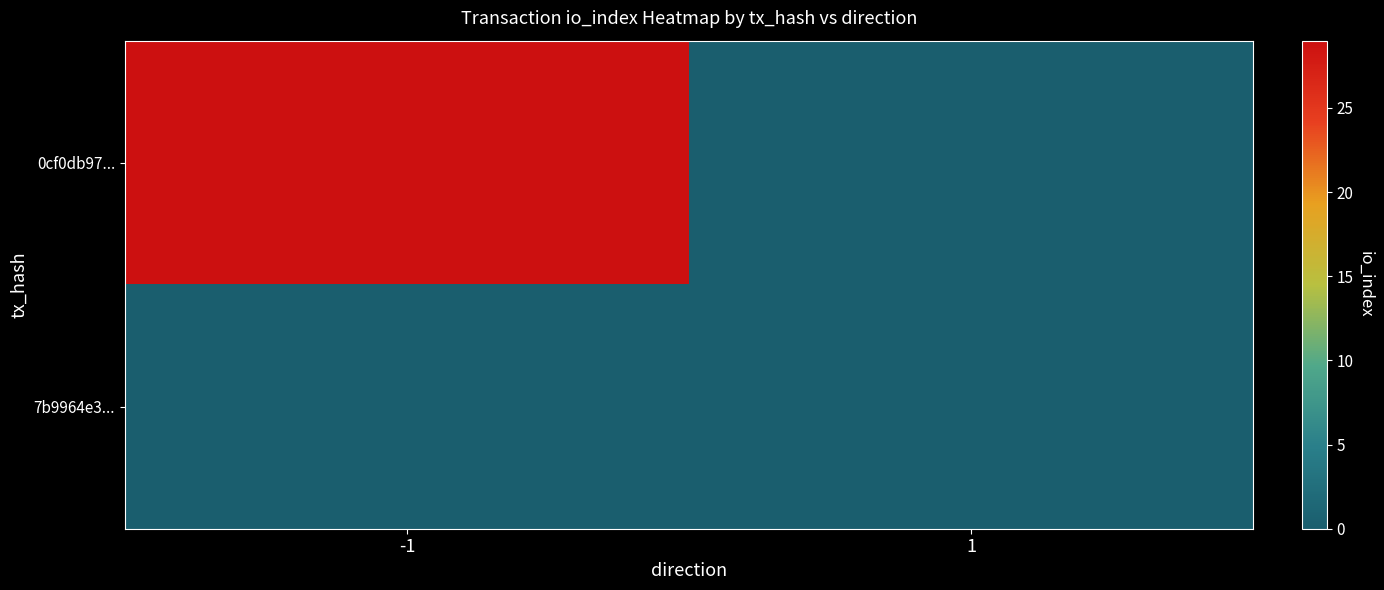

At -1, list the series in order from smallest to largest.

7b9964e3..., 0cf0db97...